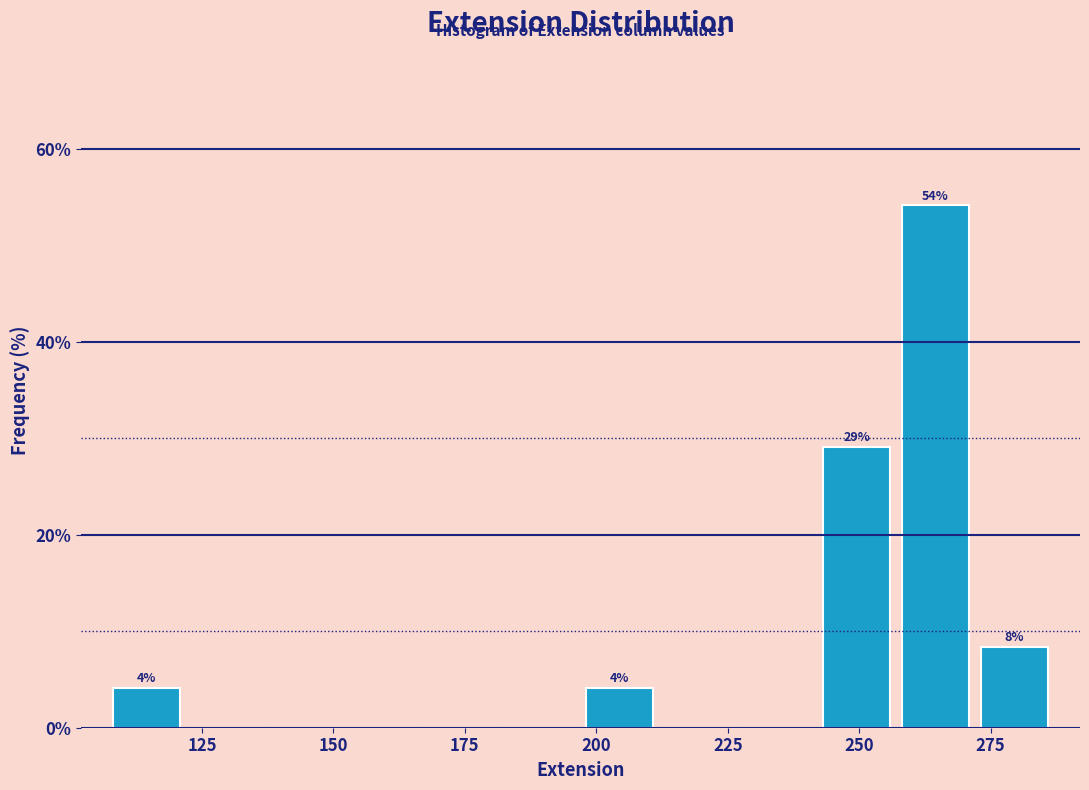

Read against the x-axis, roughly where is the centre of the tallest bar?

265